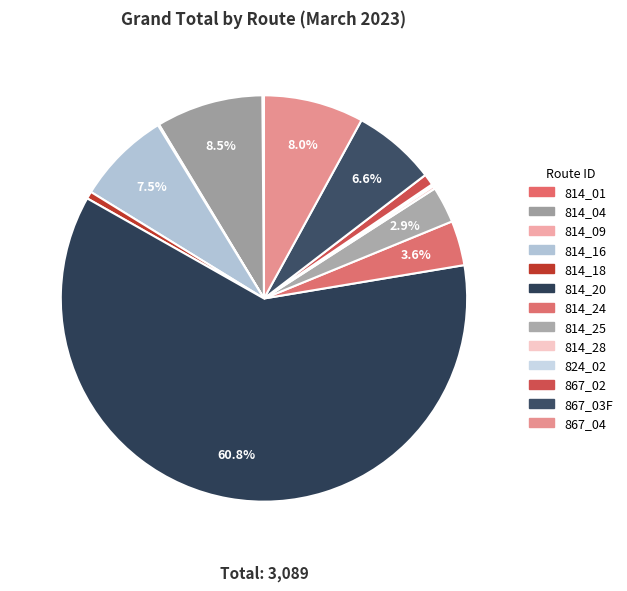

How many segments does this pie chart have?

13